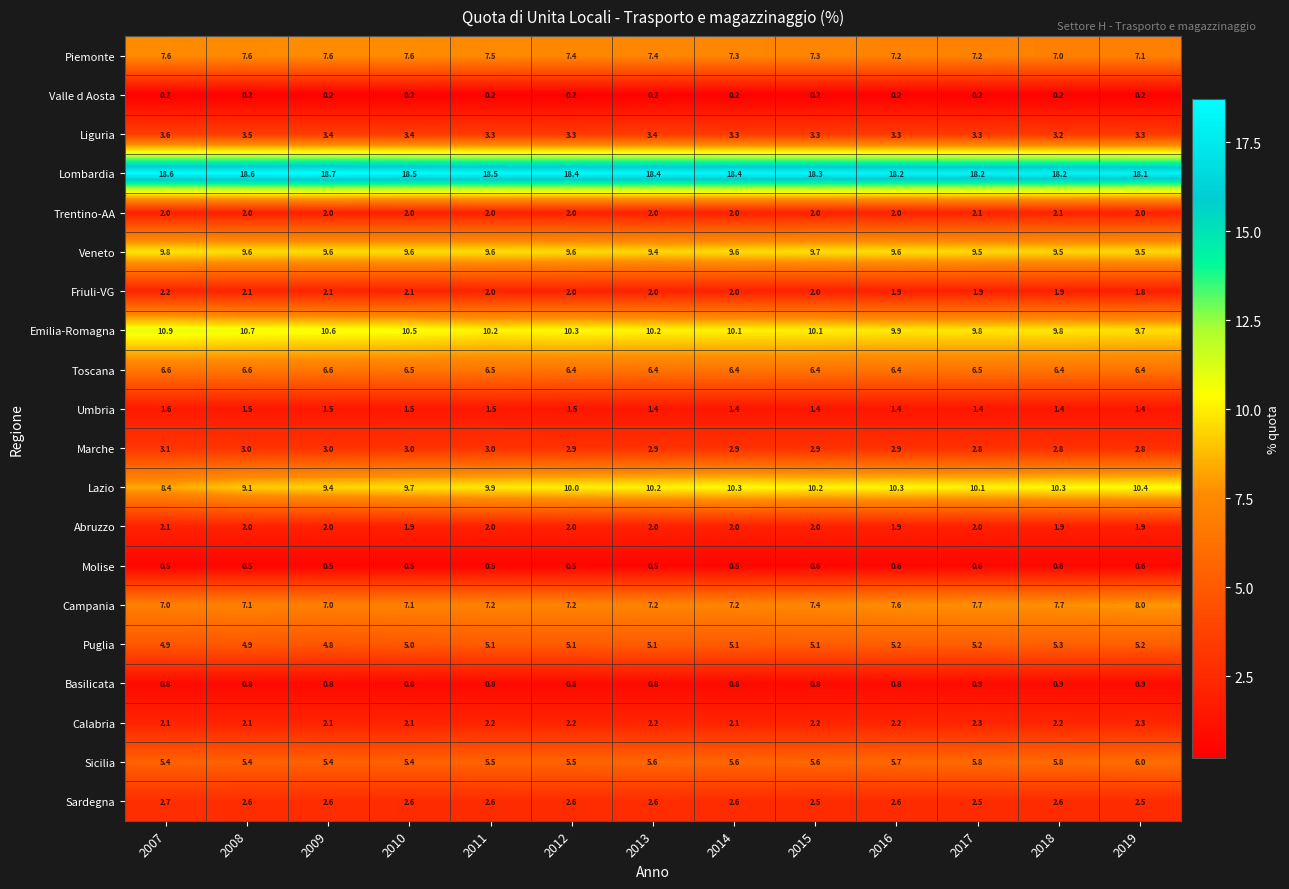

Rank the series at 2019 from highest to lowest value.

Lombardia, Lazio, Emilia-Romagna, Veneto, Campania, Piemonte, Toscana, Sicilia, Puglia, Liguria, Marche, Sardegna, Calabria, Trentino-AA, Abruzzo, Friuli-VG, Umbria, Basilicata, Molise, Valle d Aosta